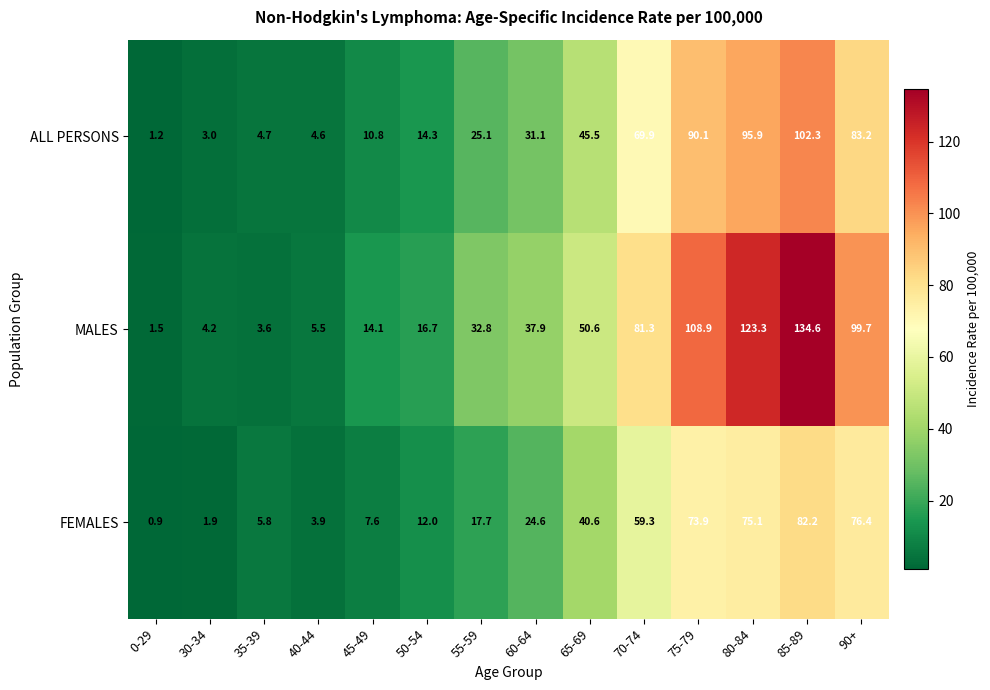

How many values in the FEMALES series are below 24?

7